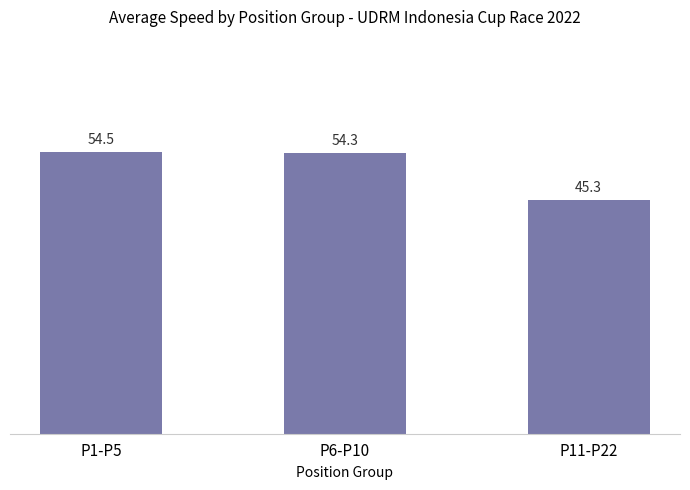

What is the difference between the second highest and minimum values?

9.0